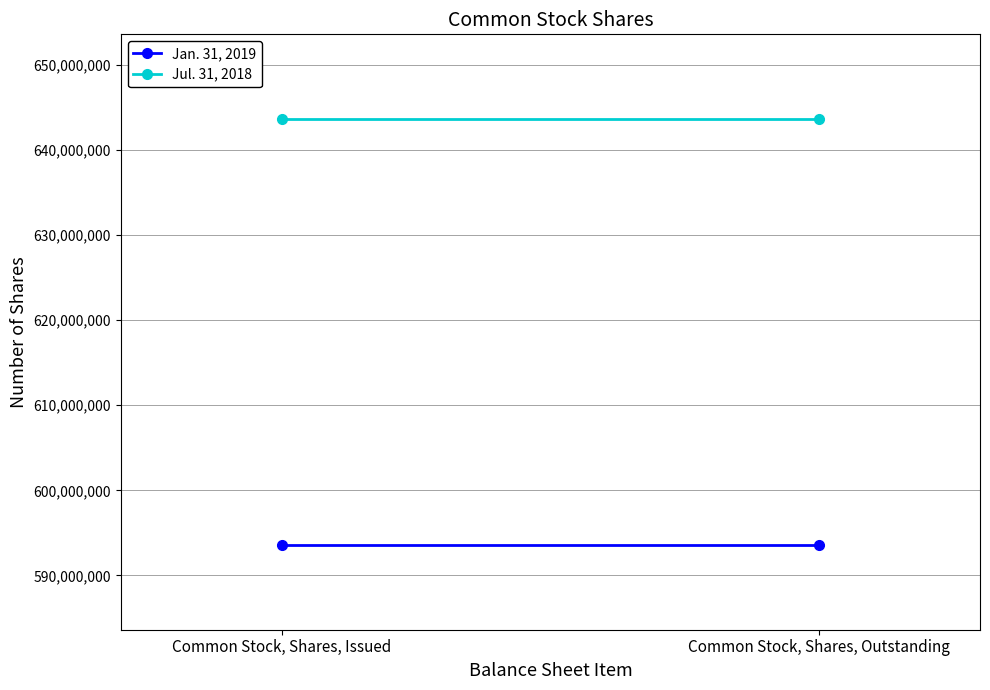

At how many categories does at least one series exceed 638912558?

2